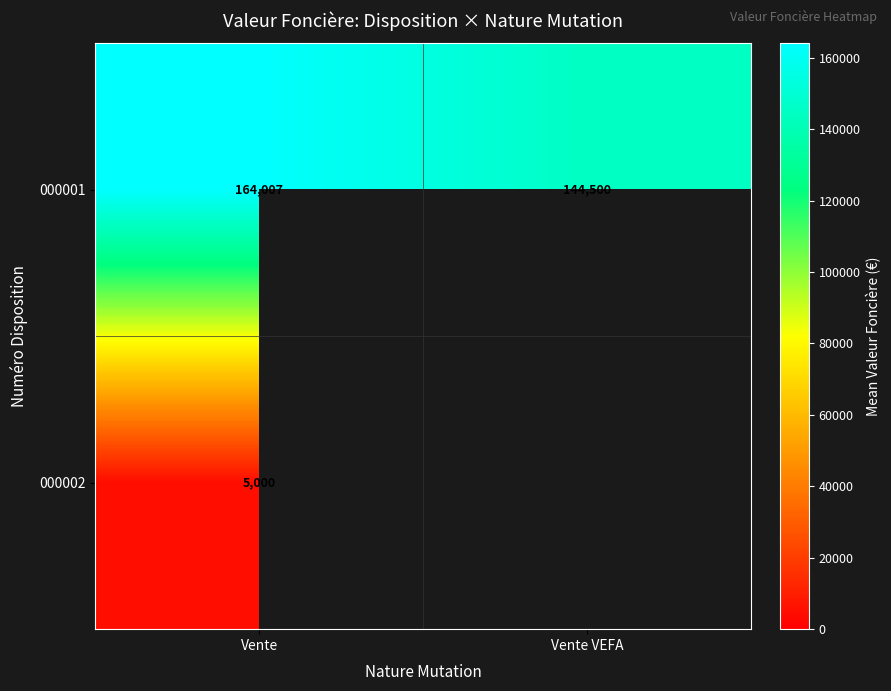

True or false: 000002 has a value of 5000.0 at Vente.

True